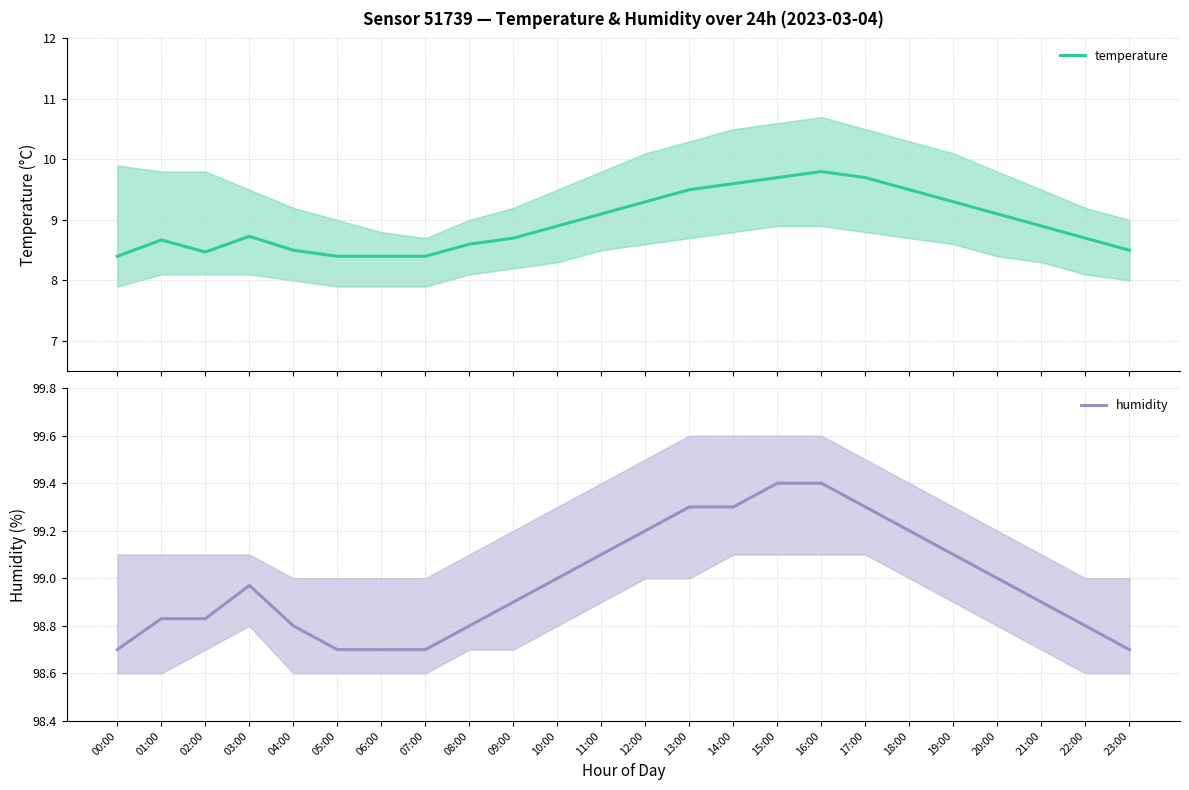

True or false: temperature and humidity cross at least once.

False